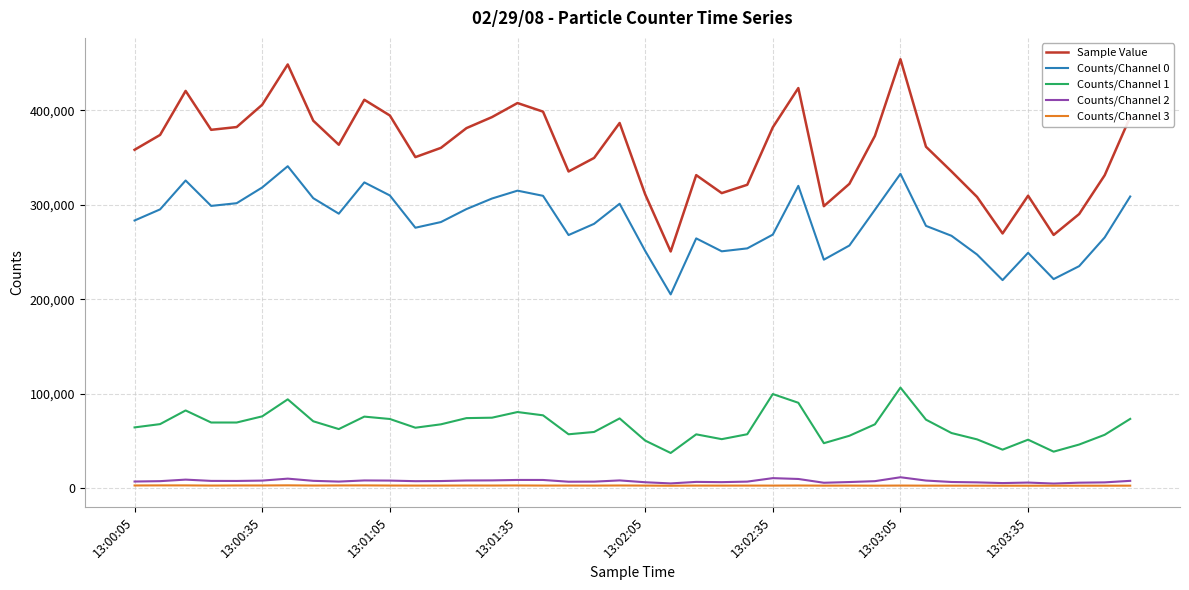

True or false: Counts/Channel 3 and Sample Value intersect in this chart.

False